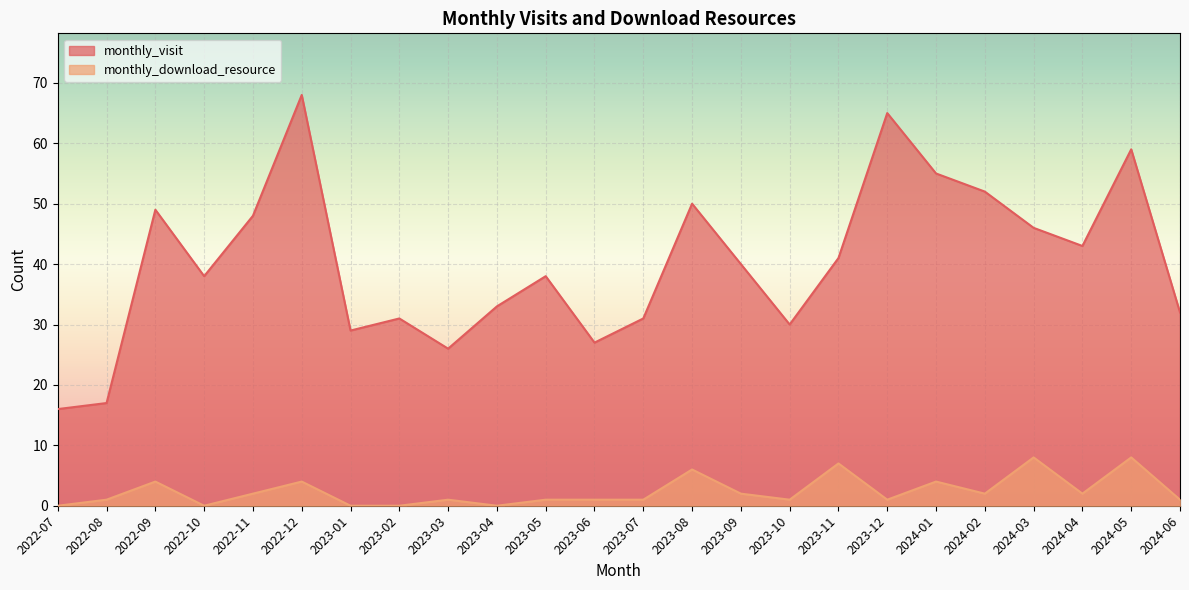

The monthly_visit series shows 54 at 2022-10. True or false?

False